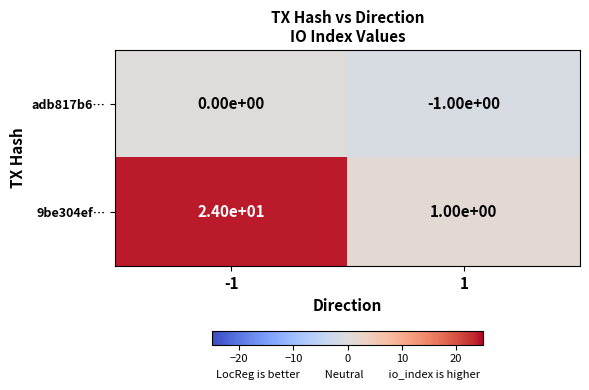

Reading right to left, extract all data points from this chart.

adb817b6…: -1	0
9be304ef…: 1	24